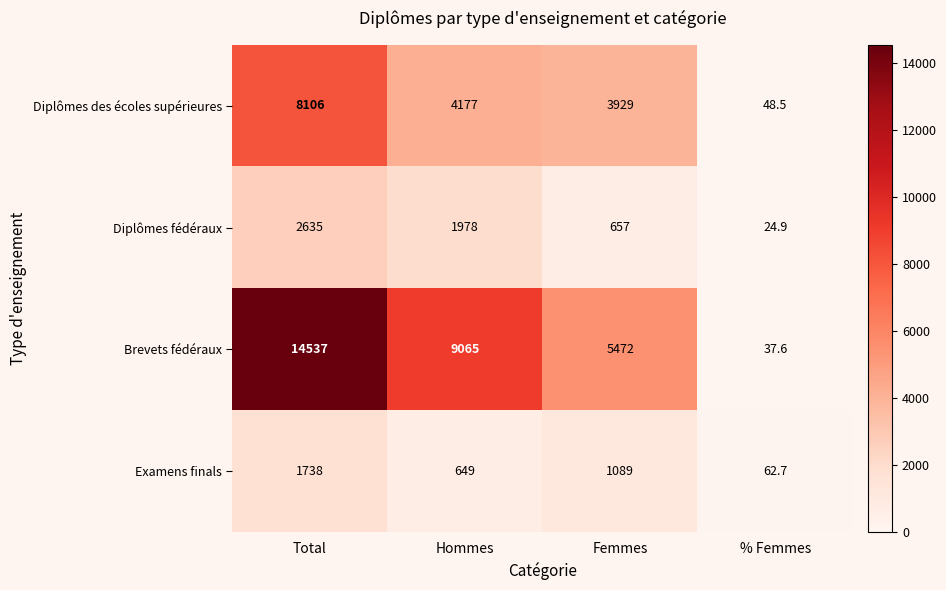

What is the difference between the Diplômes des écoles supérieures values at Femmes and % Femmes?

3880.5